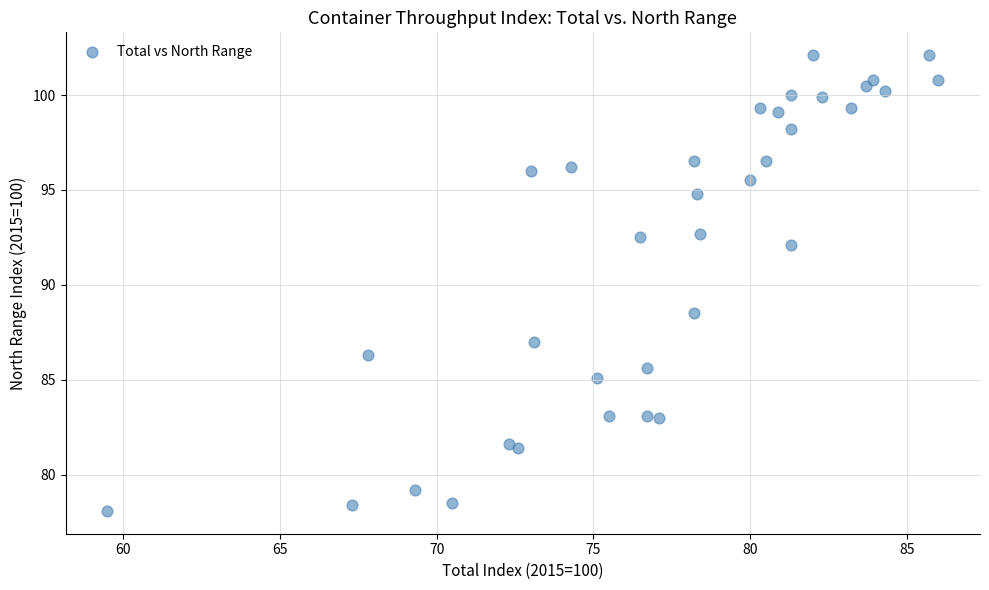

What Y value in the scatter plot is closest to 90?

88.5